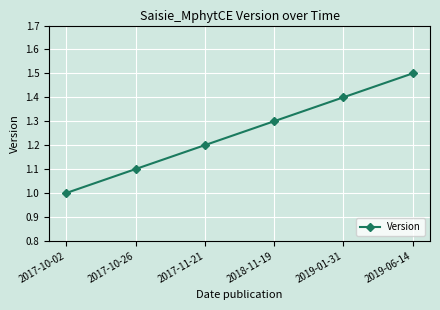

What is the value of the 4th point from the left?

1.3